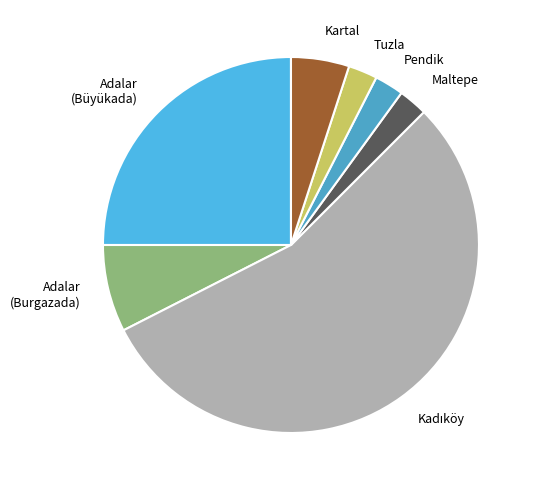

Do Adalar (Büyükada) and Adalar (Burgazada) together represent more than half of the pie?

No